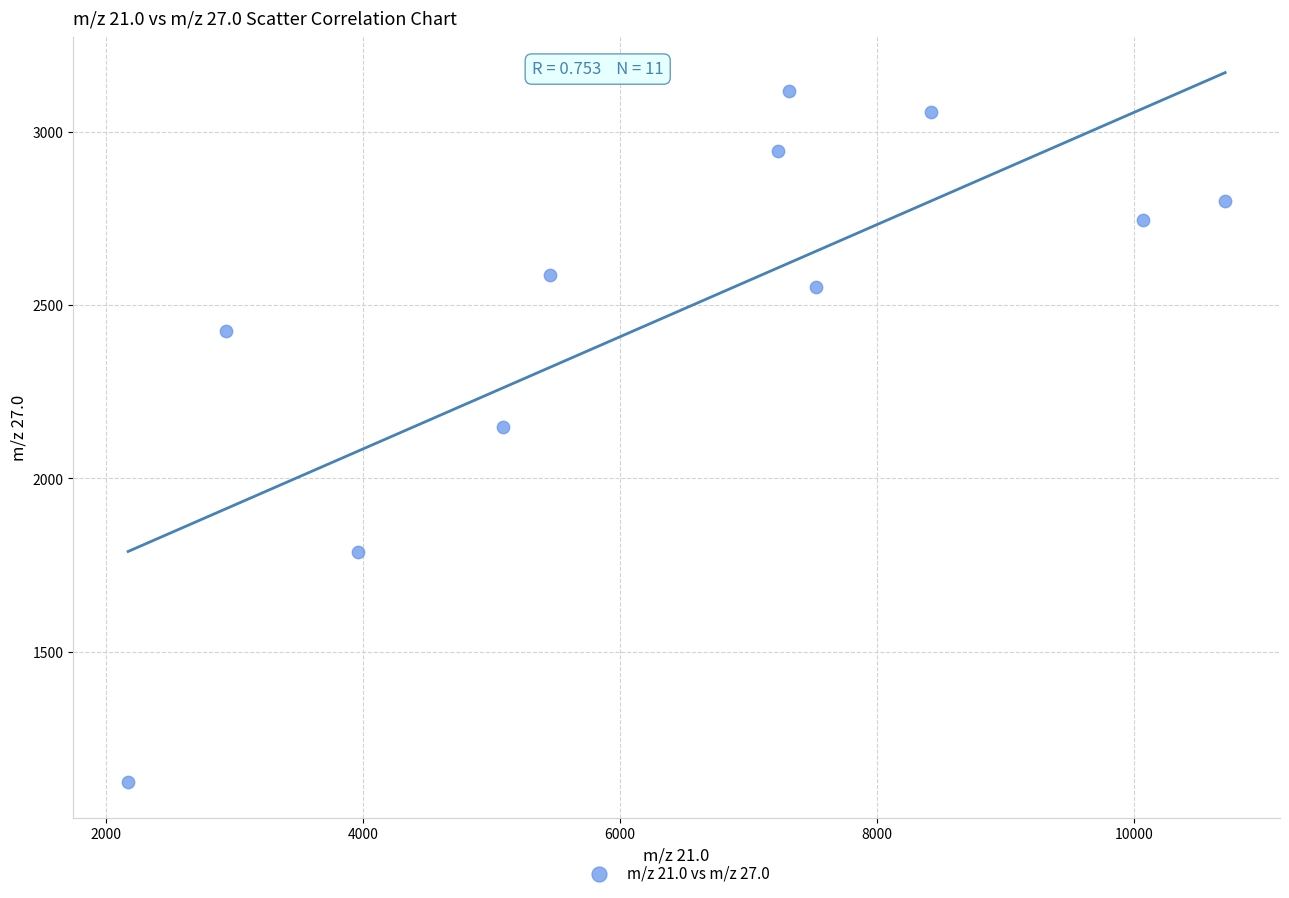

What is the range of Y values (max minus min)?

1992.0